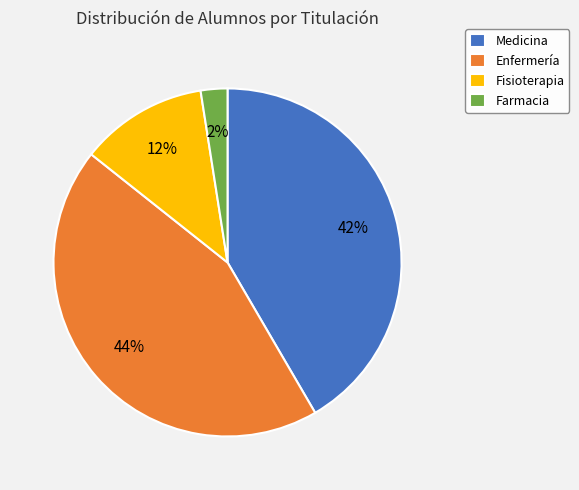

To the nearest percent, what is the difference between the Enfermería and Farmacia slice percentages?

42%